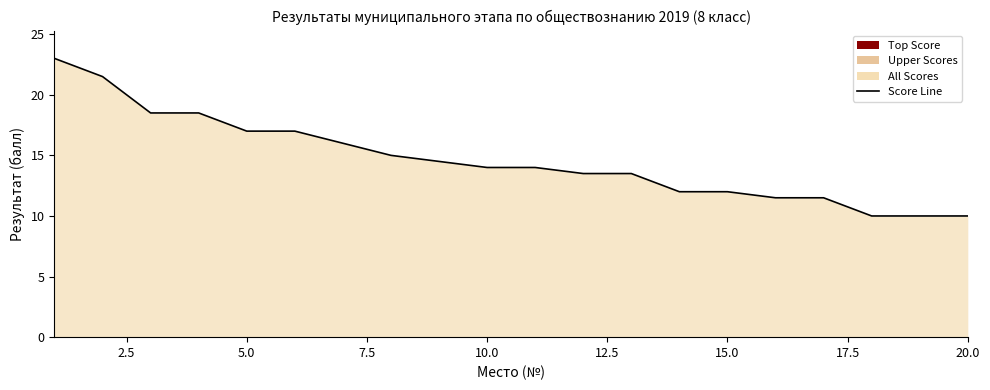

What is the difference between the maximum and minimum values?

13.0